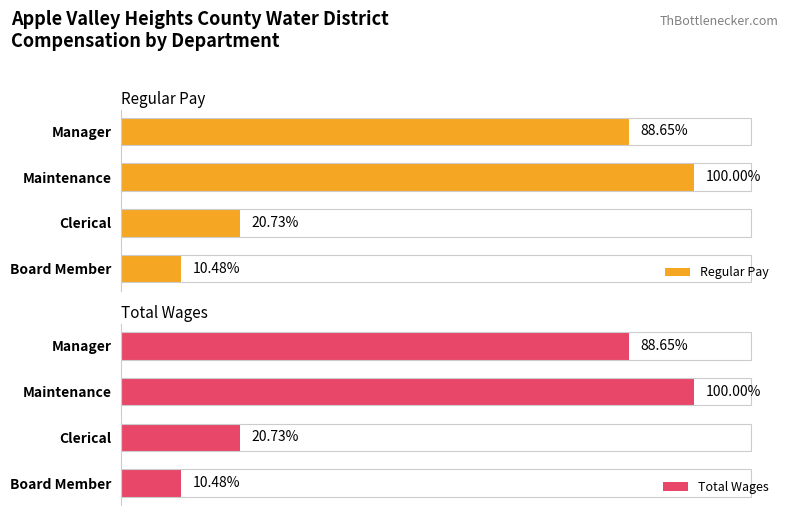

The Regular Pay series shows 5294 at Board Member. True or false?

False